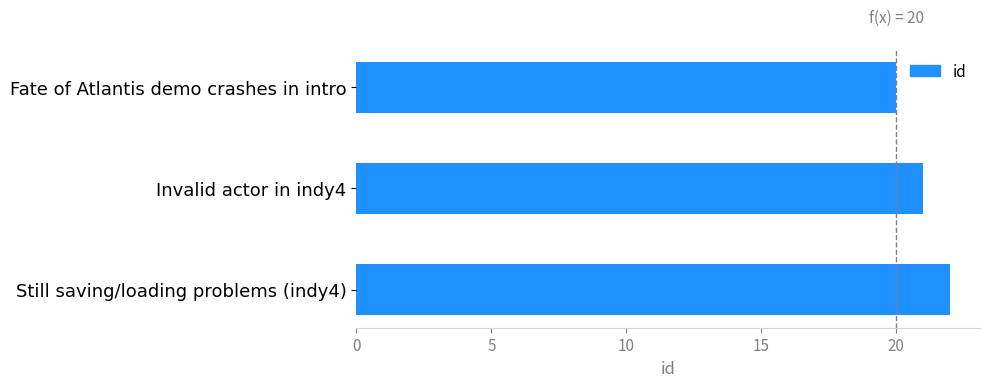

Which label corresponds to the largest value in the chart?

Still saving/loading problems (indy4)